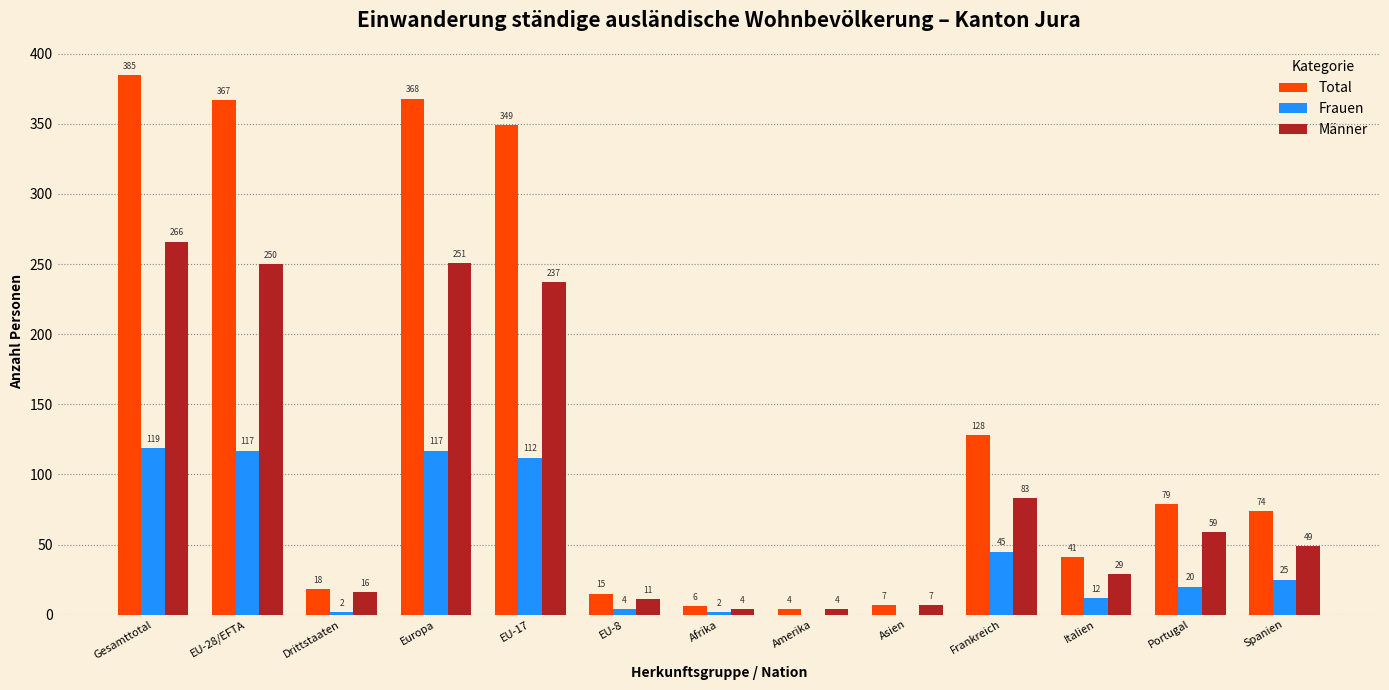

Does the chart contain stacked bars?

No